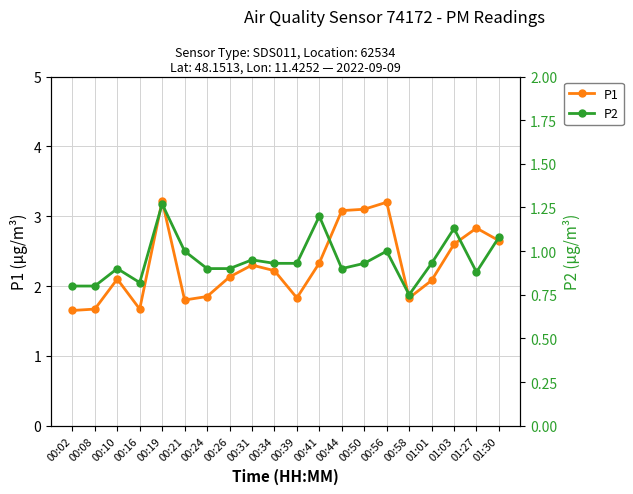

True or false: P2 and P1 cross at least once.

False